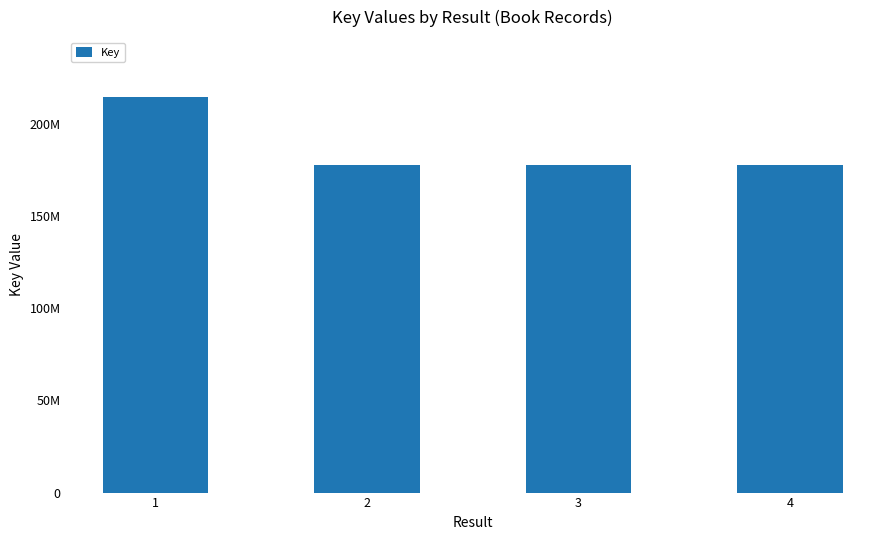

Reading left to right, what are all the values shown in this chart?

1=215000264	2=177929428	3=177930170	4=177929656